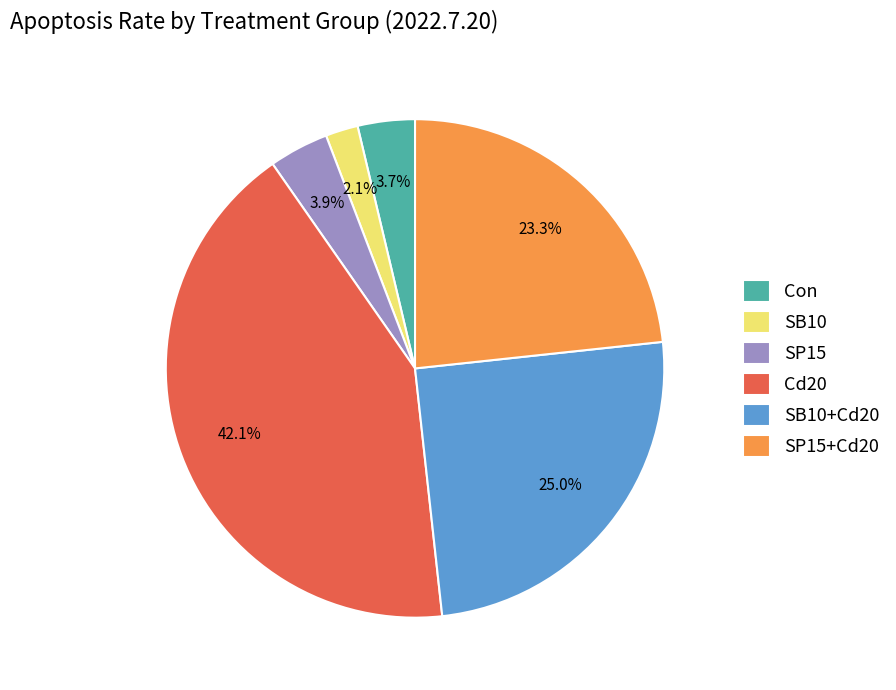

Which slice is the largest?

Cd20